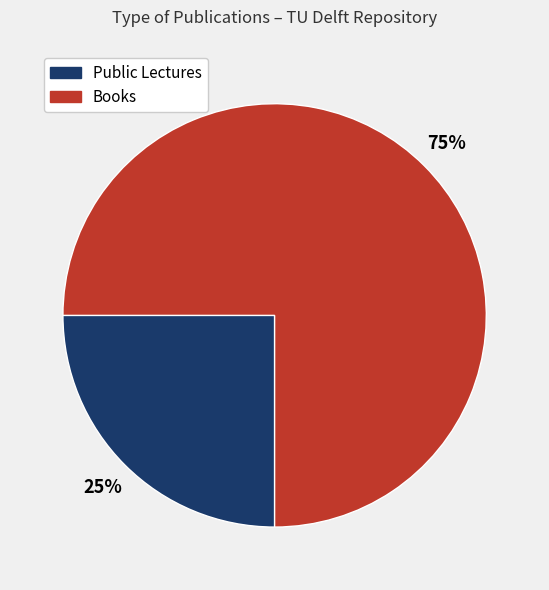

Count the number of slices in the pie.

2